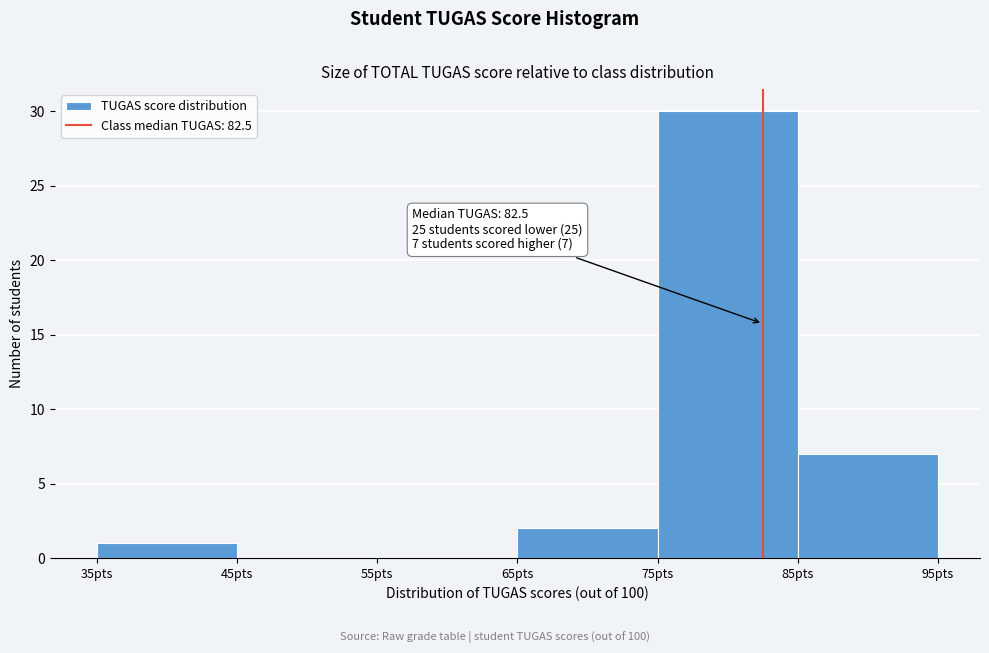

Which range on the x-axis has the tallest bar?

75 to 85